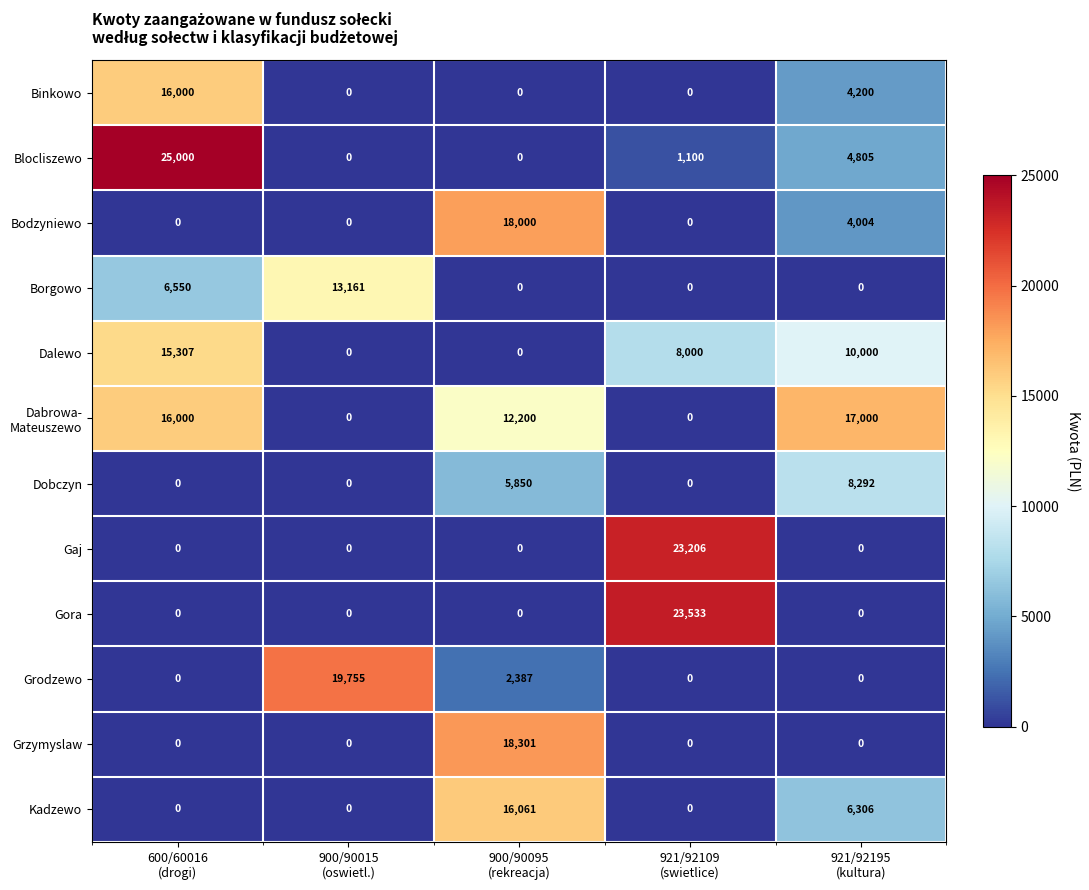

What is the difference between the maximum and minimum values in the Kadzewo series?

16061